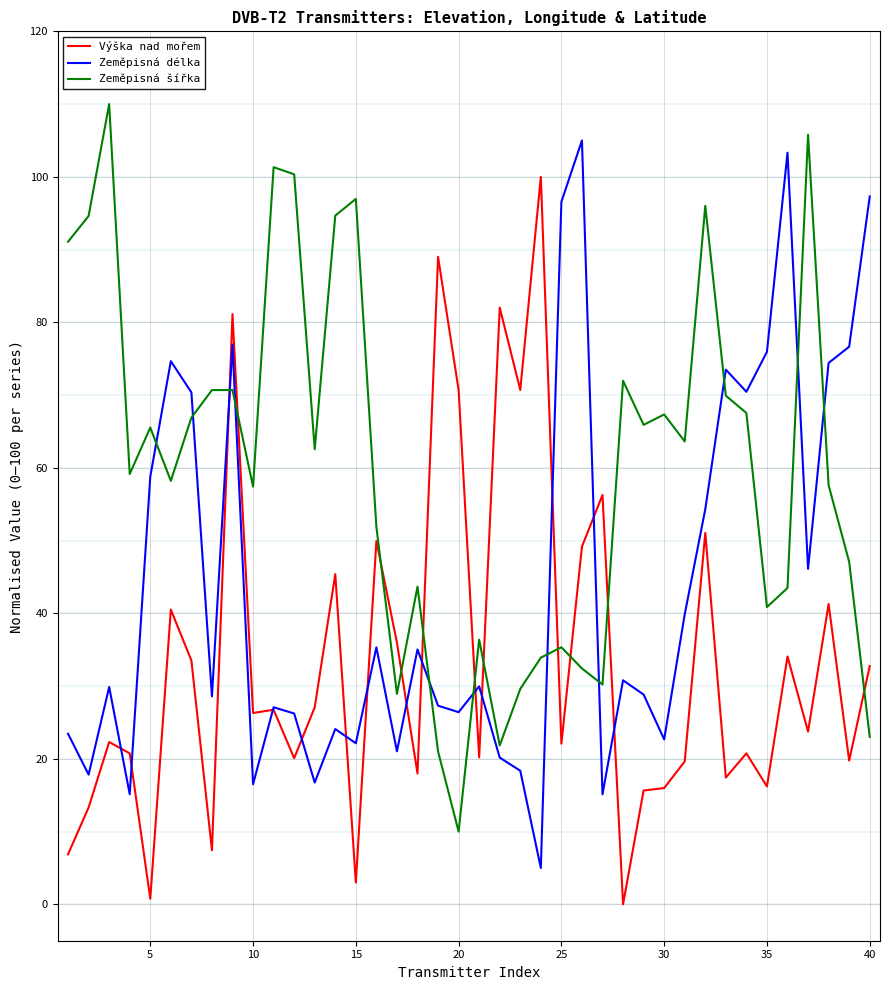

How many lines are shown in the chart?

3